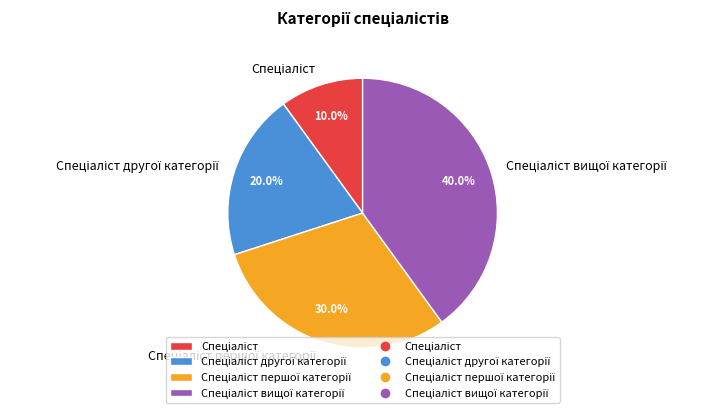

Is there a majority slice in this chart?

No